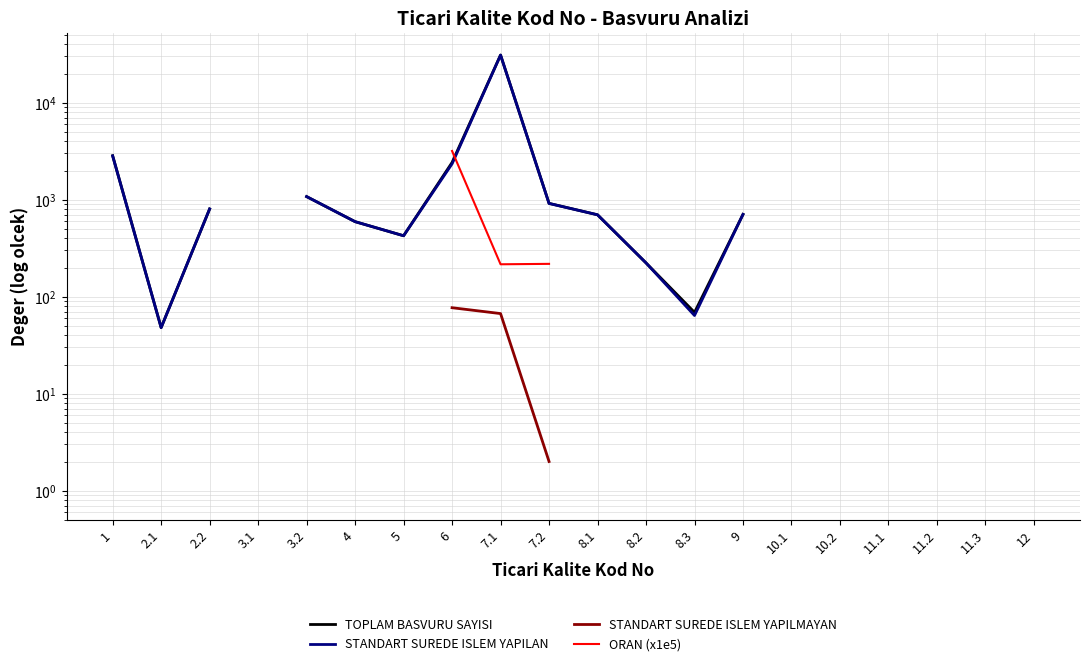

What are all the series names shown in the legend?

TOPLAM BASVURU SAYISI, STANDART SUREDE ISLEM YAPILAN, STANDART SUREDE ISLEM YAPILMAYAN, ORAN (x1e5)